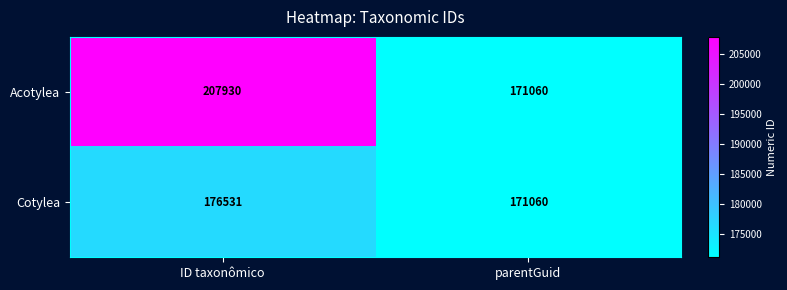

Reading left to right, transcribe all the data shown in this chart.

Acotylea: 207930	171060
Cotylea: 176531	171060